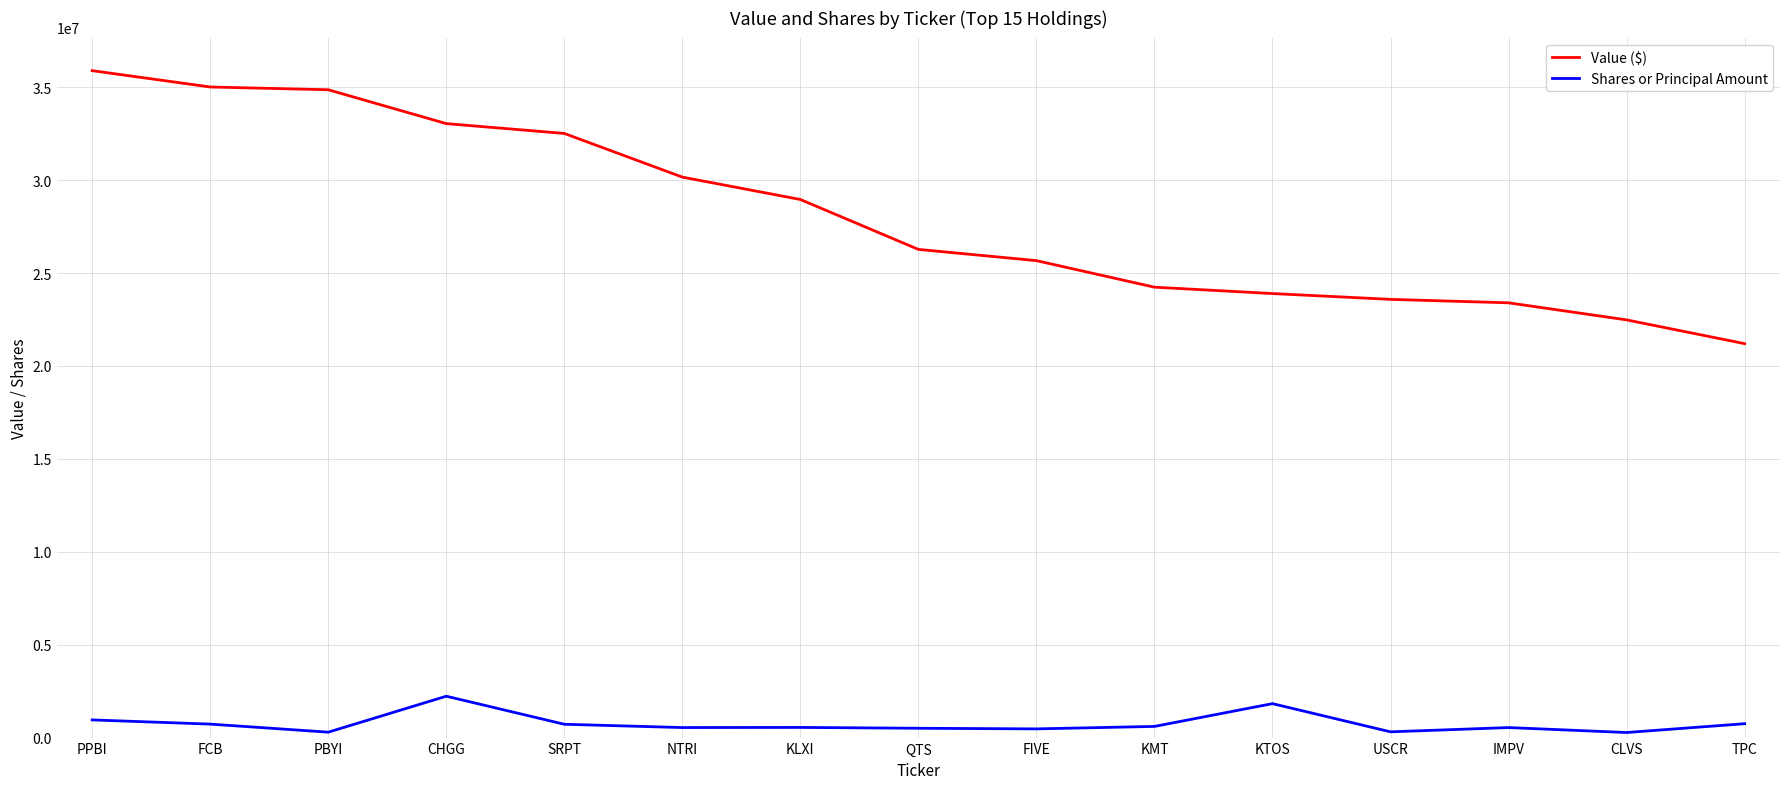

The Value ($) series shows 7912949 at IMPV. True or false?

False